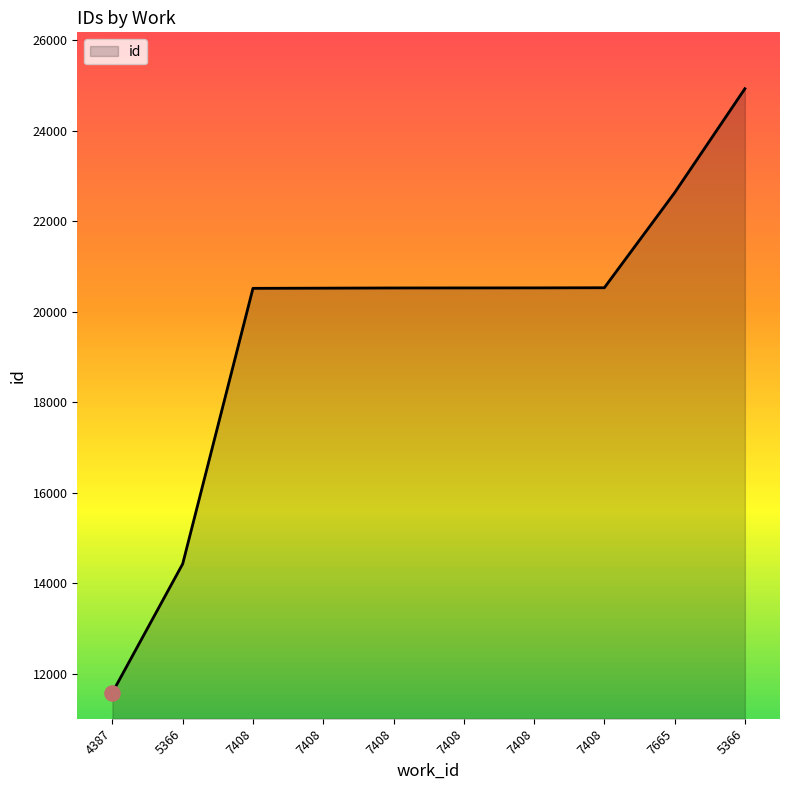

Between 7408 and 7408, which is larger?

7408